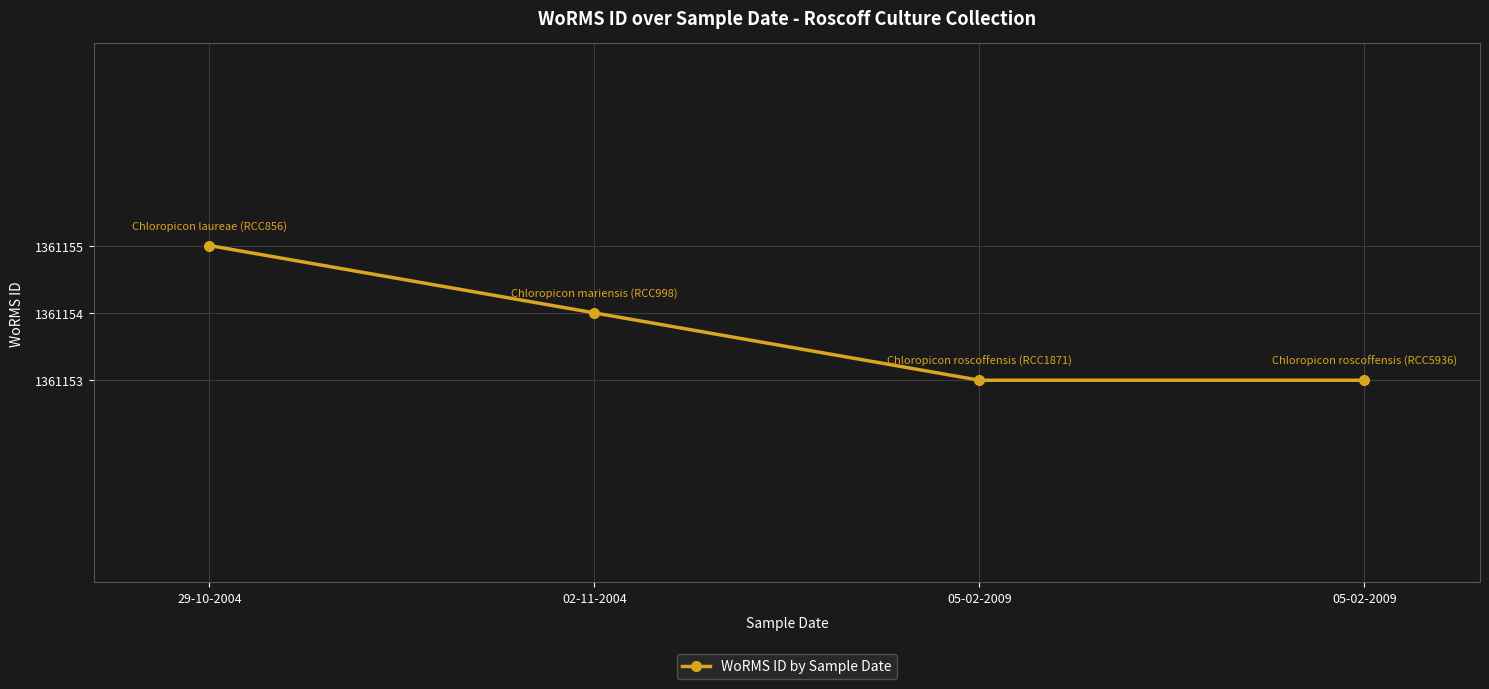

How many lines are shown in the chart?

1